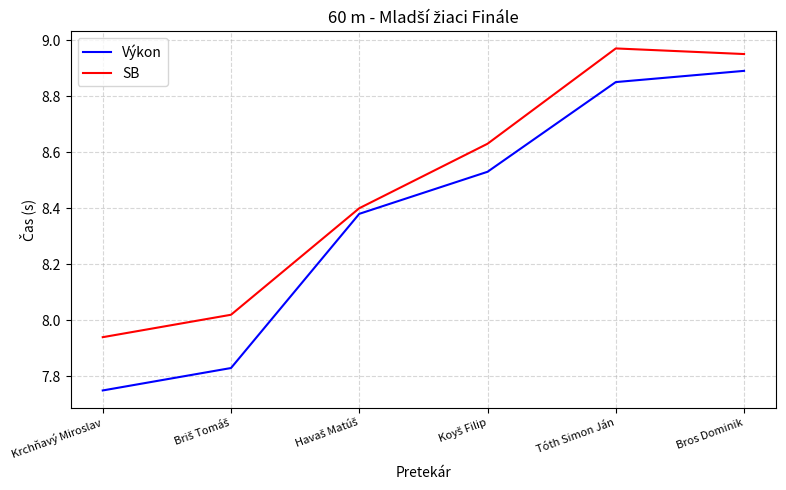

List the series in order of their overall mean, highest first.

SB, Výkon